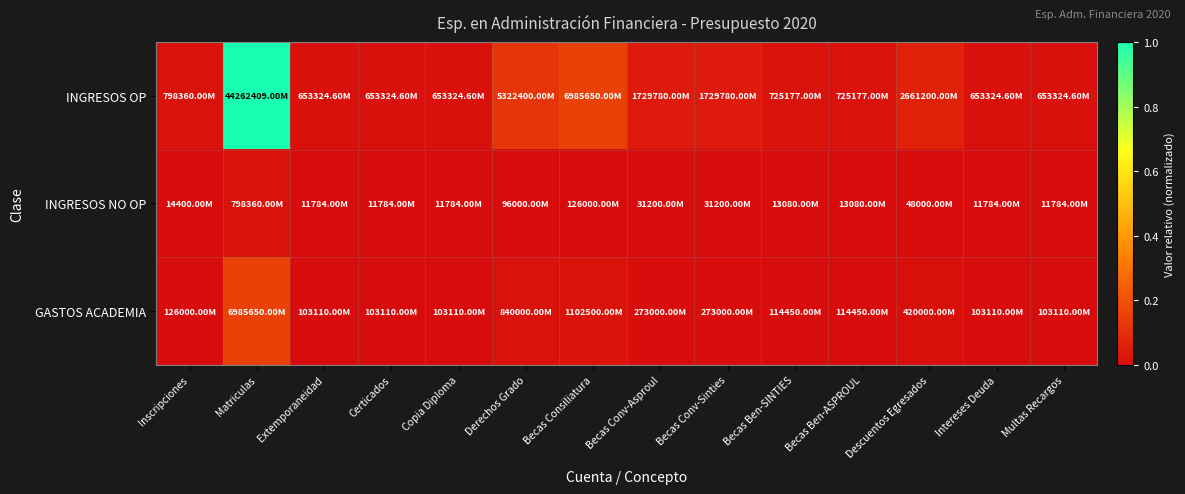

Which label corresponds to the largest value in the chart?

Matriculas